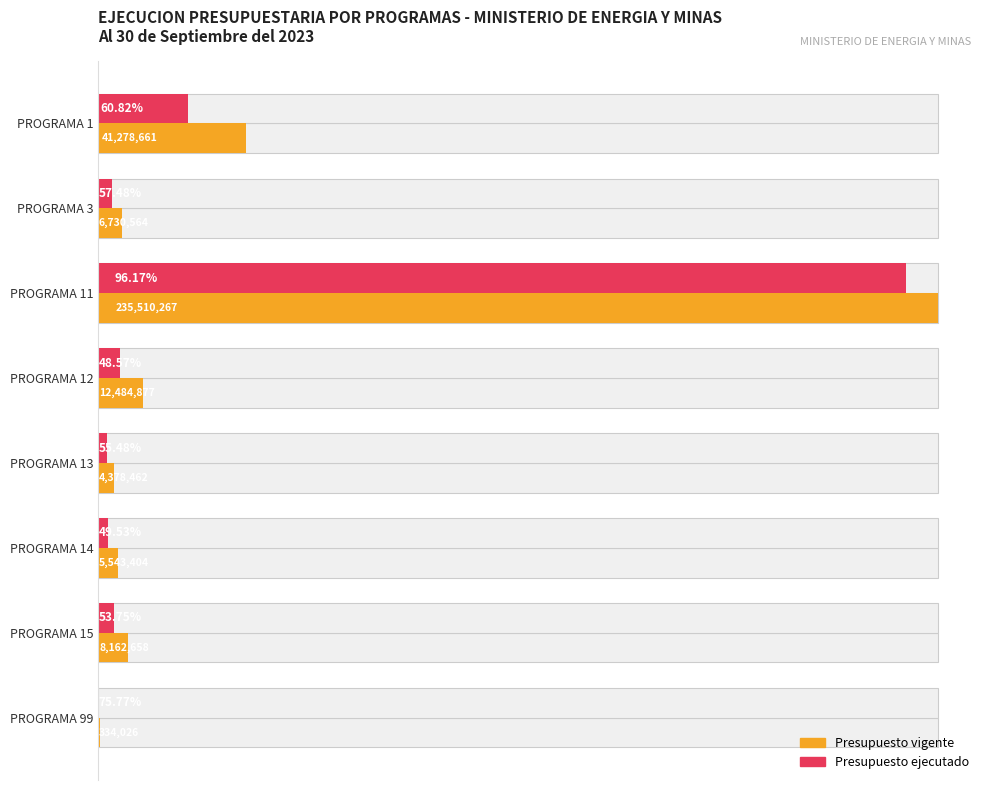

Does the chart contain any negative values?

No